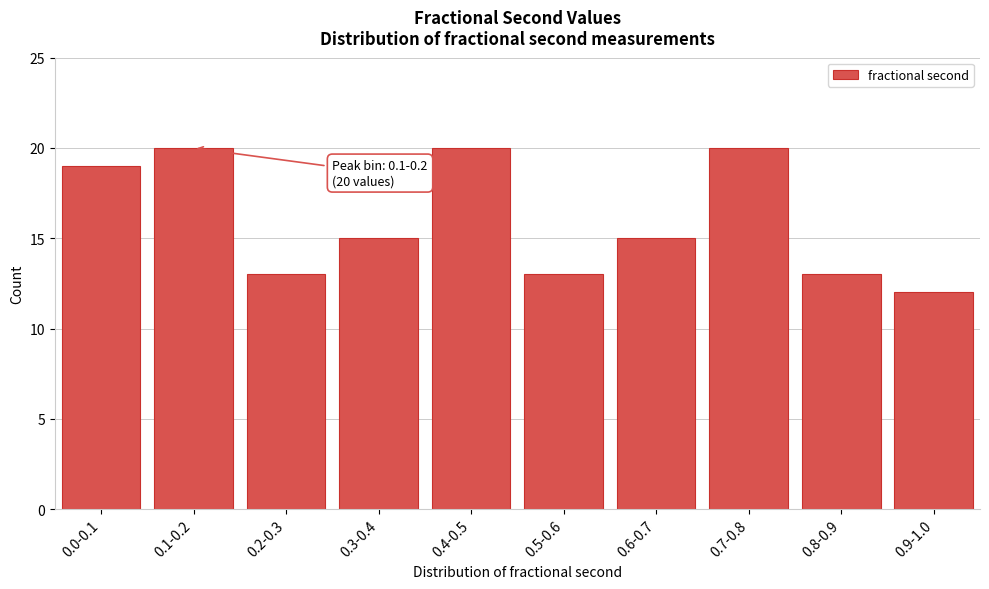

Reading left to right, extract all data points from this chart.

19	20	13	15	20	13	15	20	13	12